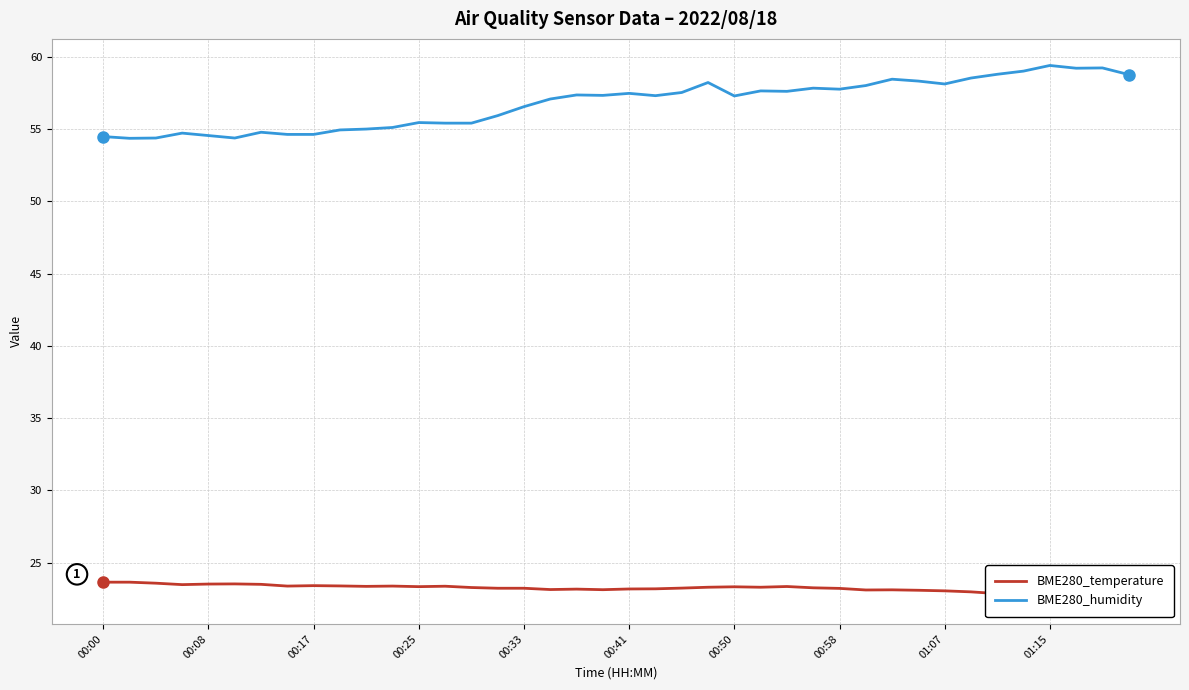

The value of BME280_humidity at 00:33 is 56.5. True or false?

True